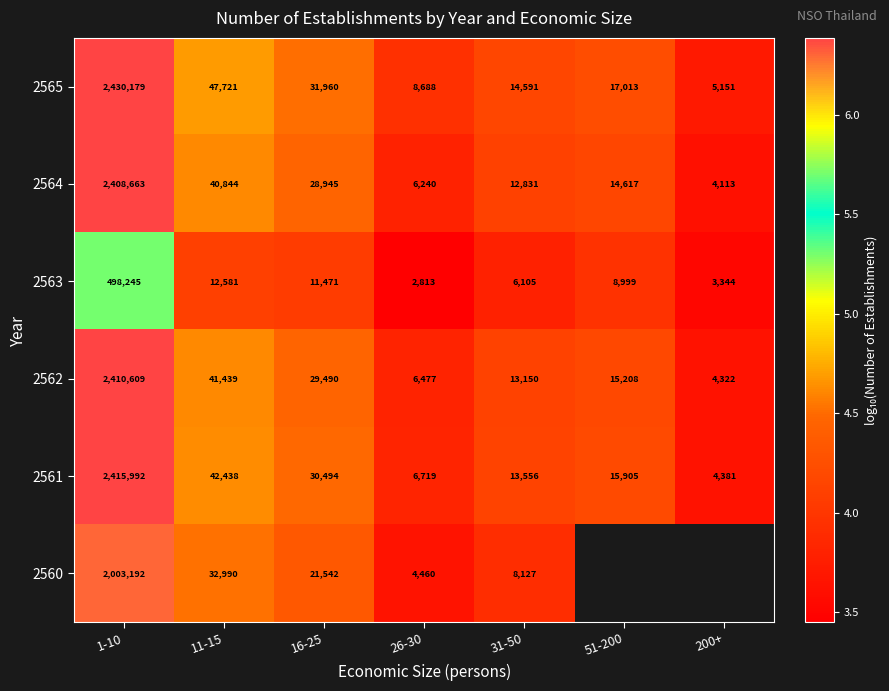

Is the value of 2562 at 200+ greater than the value of 2560 at 16-25?

No